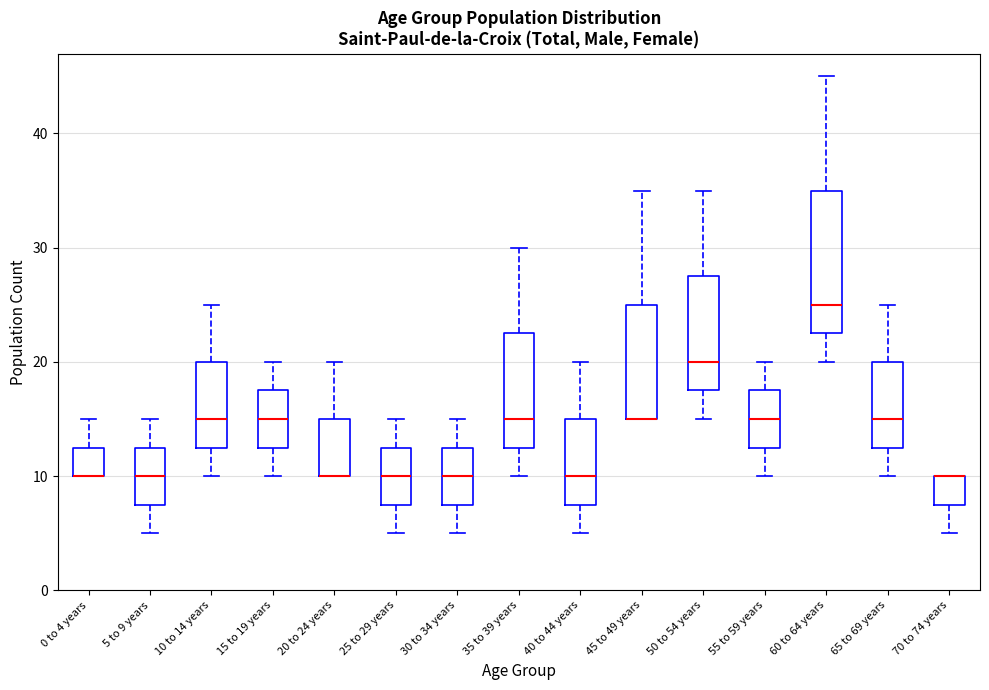

Reading left to right, transcribe this box plot: for each box, give where its median line is, the range the box spans, and where its two whiskers end, as read against the y-axis. The values are not printed on the chart, so give them approximately, as read against the axis.

0 to 4 years: median 10 (drawn on the box's lower edge), box 10 to 13, whiskers 10 to 15
5 to 9 years: median 10, box 8 to 13, whiskers 5 to 15
10 to 14 years: median 15, box 13 to 20, whiskers 10 to 25
15 to 19 years: median 15, box 13 to 18, whiskers 10 to 20
20 to 24 years: median 10 (drawn on the box's lower edge), box 10 to 15, whiskers 10 to 20
25 to 29 years: median 10, box 8 to 13, whiskers 5 to 15
30 to 34 years: median 10, box 8 to 13, whiskers 5 to 15
35 to 39 years: median 15, box 13 to 23, whiskers 10 to 30
40 to 44 years: median 10, box 8 to 15, whiskers 5 to 20
45 to 49 years: median 15 (drawn on the box's lower edge), box 15 to 25, whiskers 15 to 35
50 to 54 years: median 20, box 18 to 28, whiskers 15 to 35
55 to 59 years: median 15, box 13 to 18, whiskers 10 to 20
60 to 64 years: median 25, box 23 to 35, whiskers 20 to 45
65 to 69 years: median 15, box 13 to 20, whiskers 10 to 25
70 to 74 years: median 10 (drawn on the box's upper edge), box 8 to 10, whiskers 5 to 10